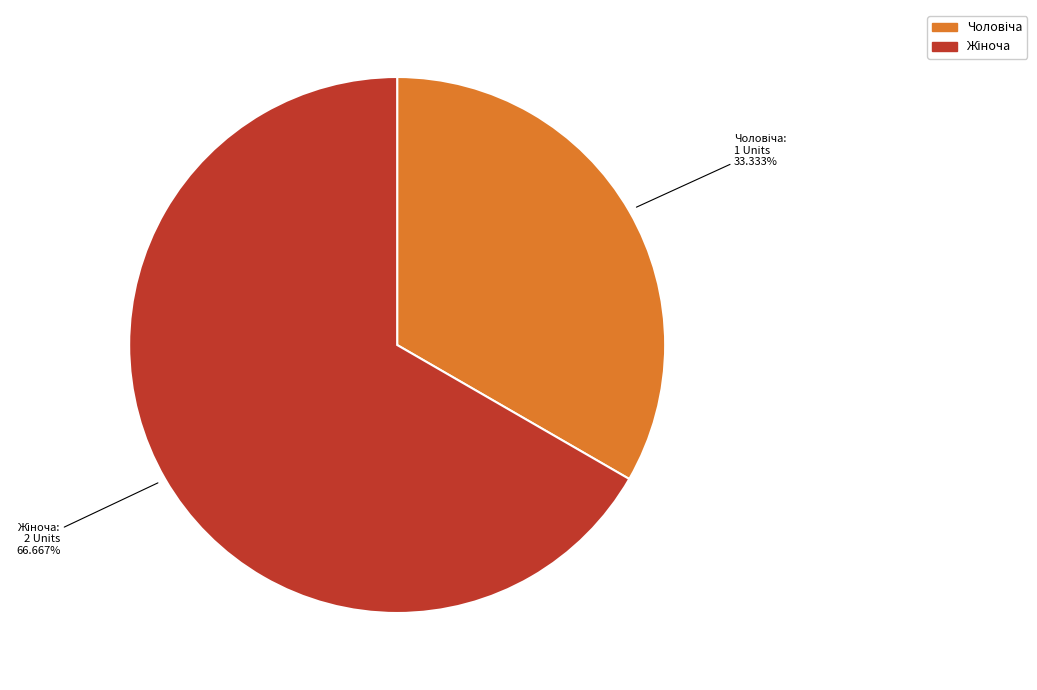

Is there a majority slice in this chart?

Yes